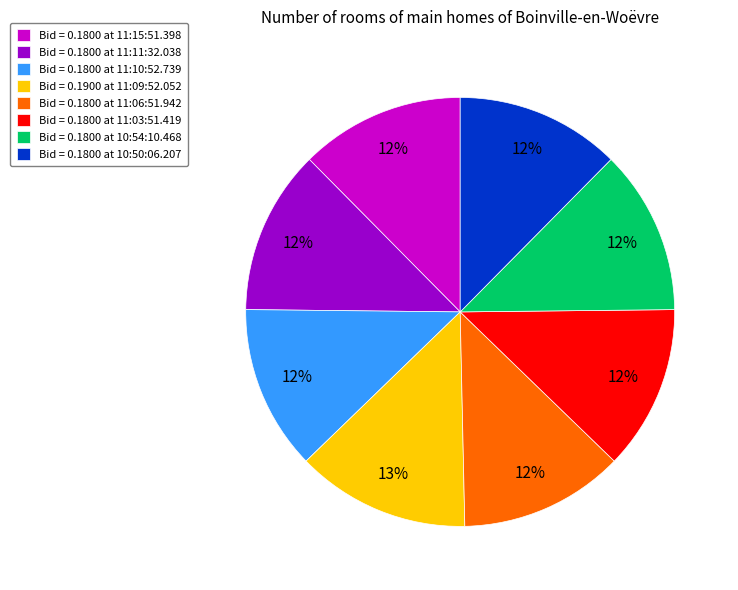

Combined, do Bid = 0.1800 at 10:54:10.468 and Bid = 0.1800 at 11:11:32.038 account for over 50%?

No